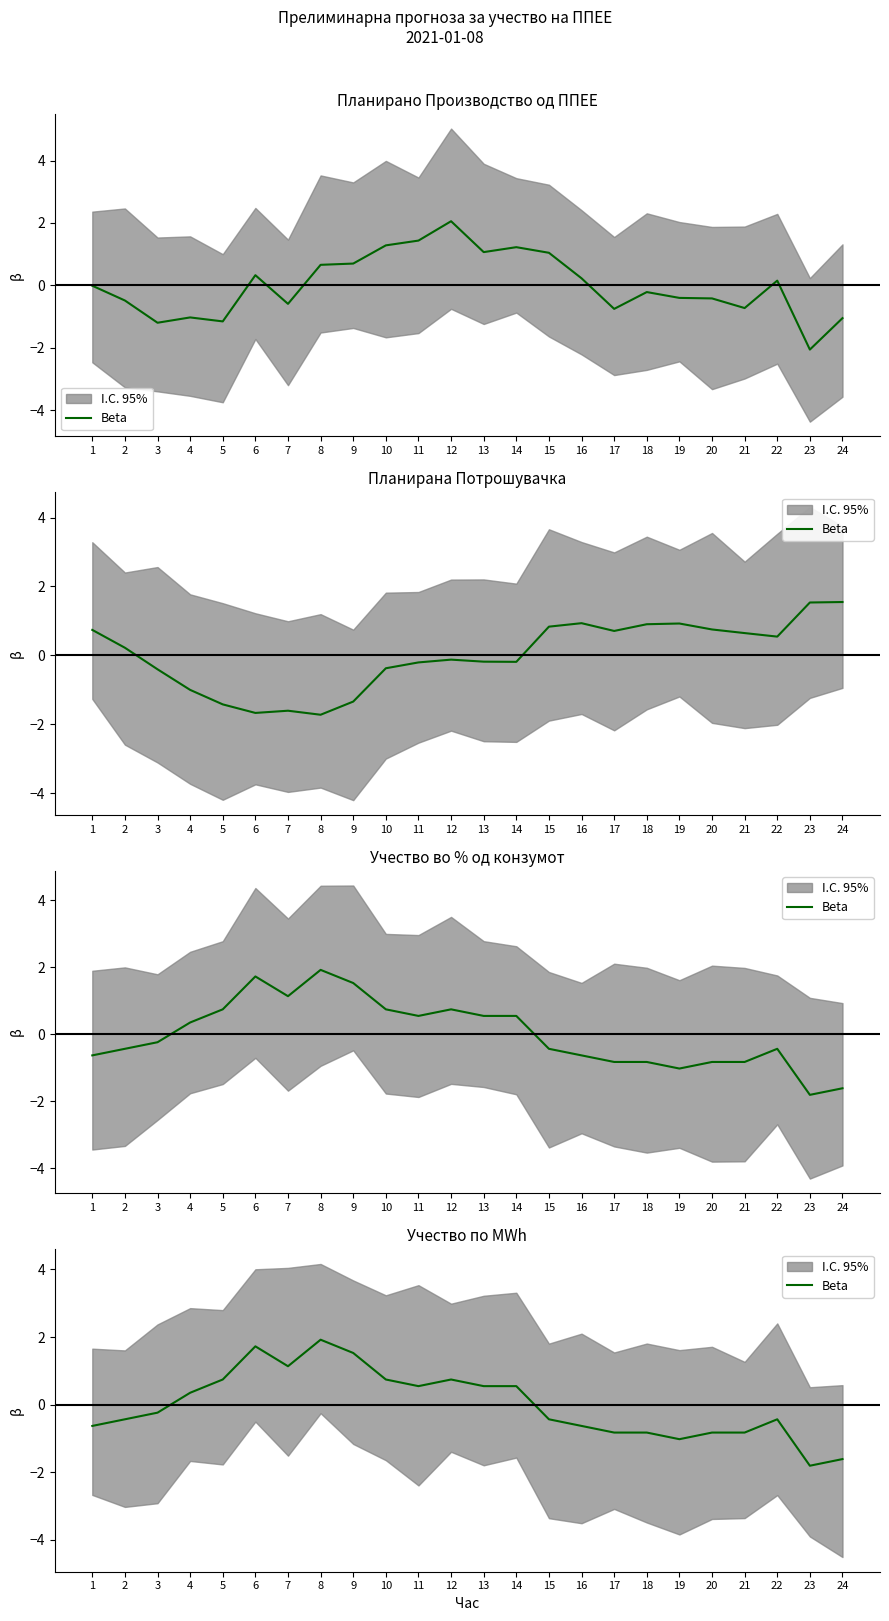

Rank the categories by value from lowest to highest.

23, 24, 19, 17, 18, 20, 21, 1, 16, 2, 15, 22, 3, 4, 11, 13, 14, 5, 10, 12, 7, 9, 6, 8